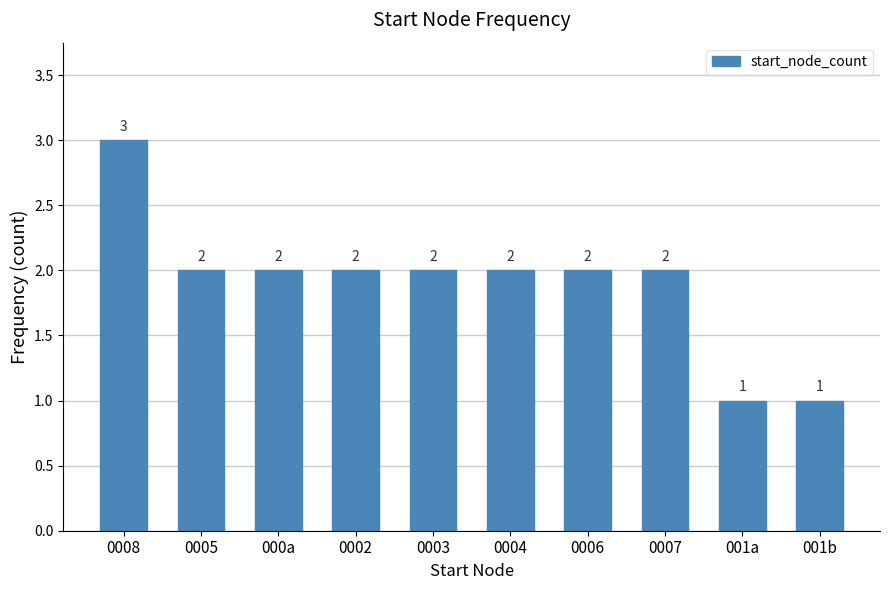

Count the values in the range 2 to 3.

8